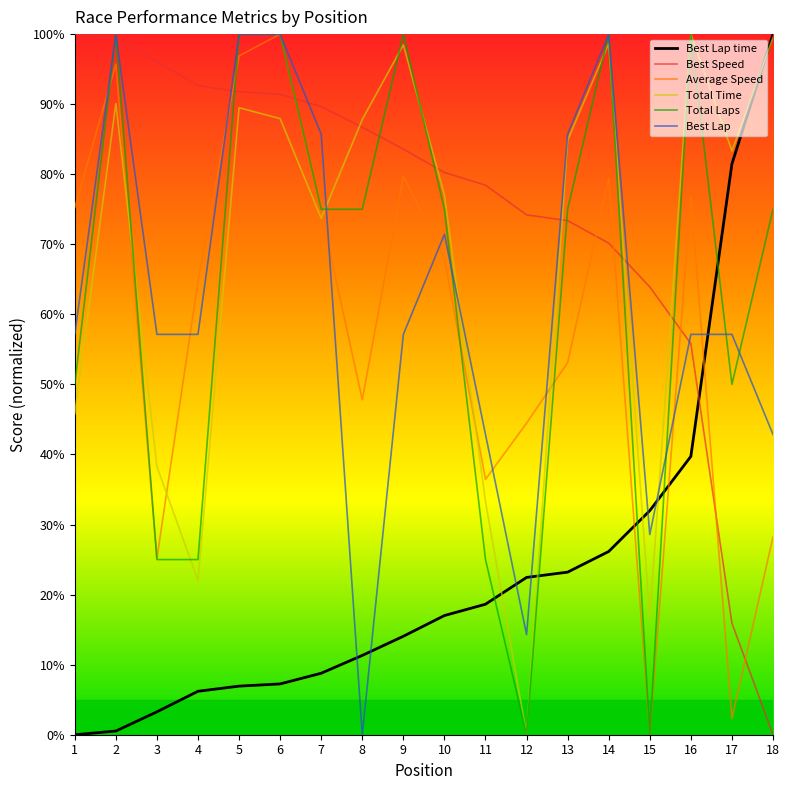

In Best Lap, how many points are higher than both neighbors (excluding endpoints)?

3